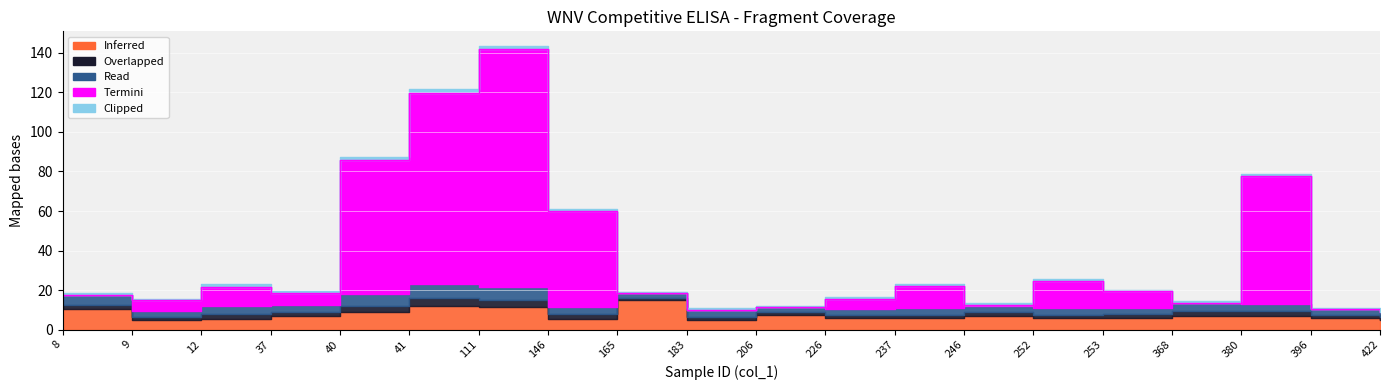

At which category does Read reach its first local valley?

9